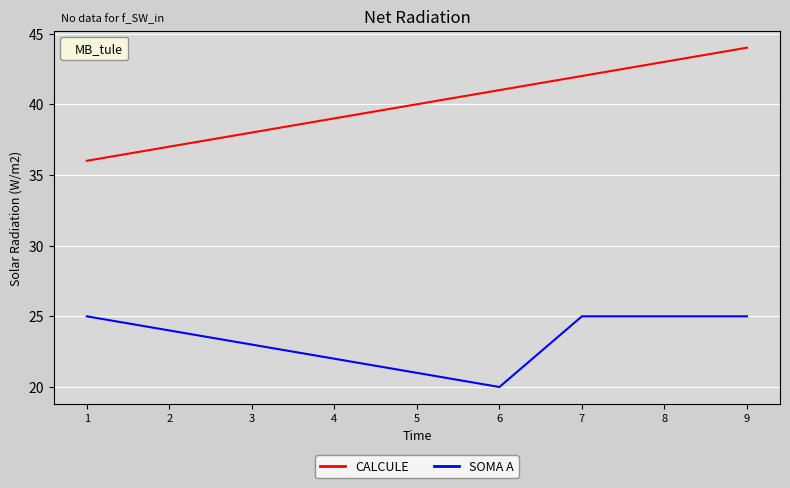

What value does the CALCULE series have at 6?

41